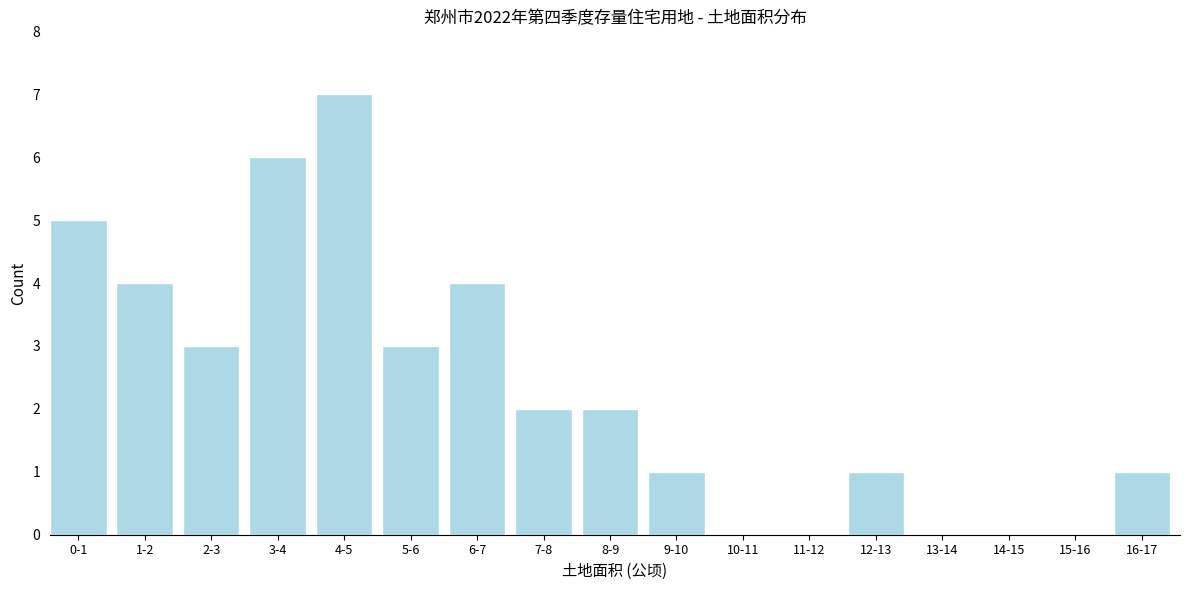

Reading left to right, list all the values displayed in this chart.

0-1=5	1-2=4	2-3=3	3-4=6	4-5=7	5-6=3	6-7=4	7-8=2	8-9=2	9-10=1	10-11=0	11-12=0	12-13=1	13-14=0	14-15=0	15-16=0	16-17=1